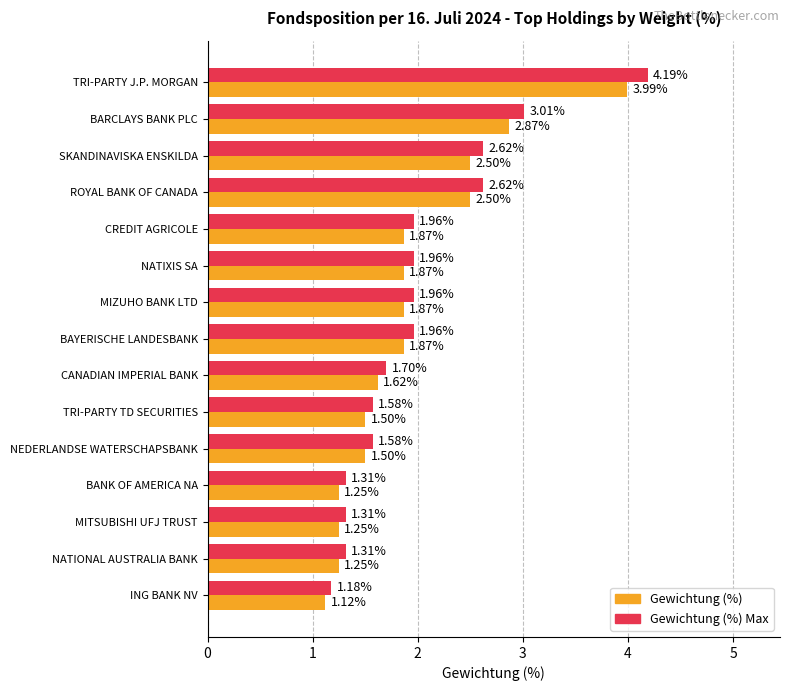

At which category is the sum across all series the highest?

TRI-PARTY J.P. MORGAN